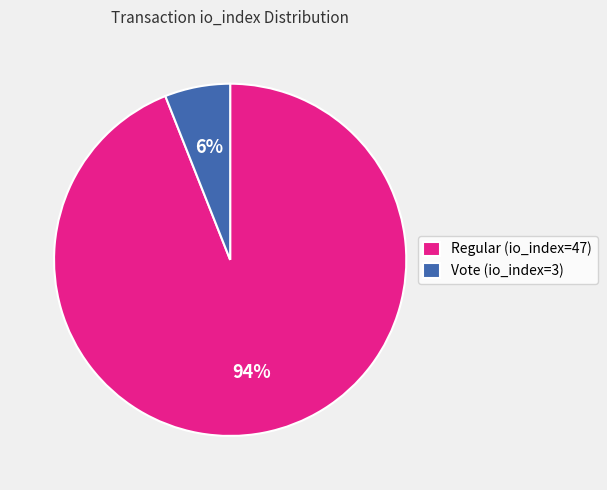

To the nearest percent, what portion does Regular (io_index=47) represent?

94%